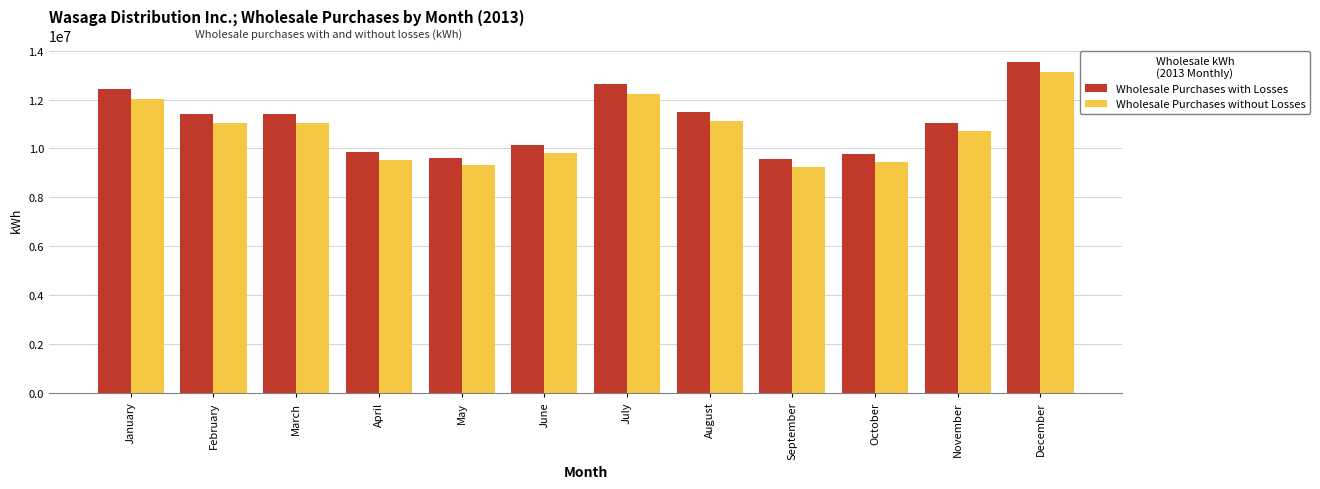

Which label corresponds to the largest value in the chart?

December